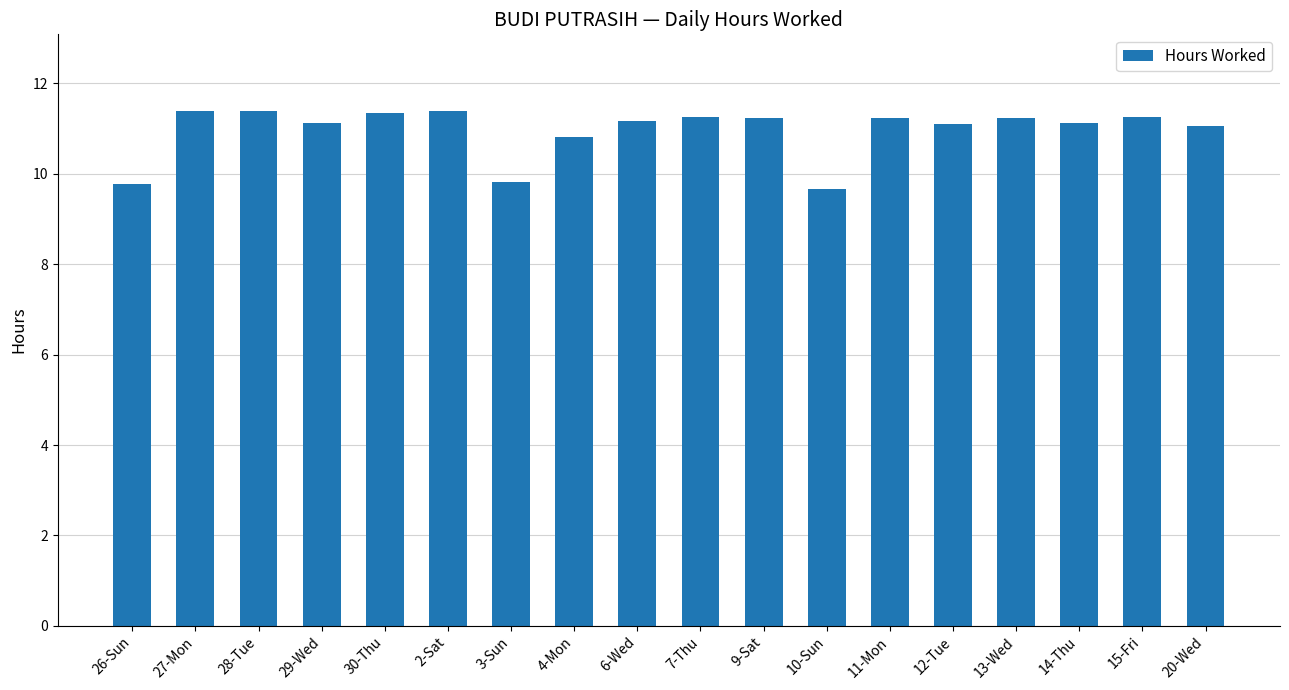

Does the chart contain stacked bars?

No